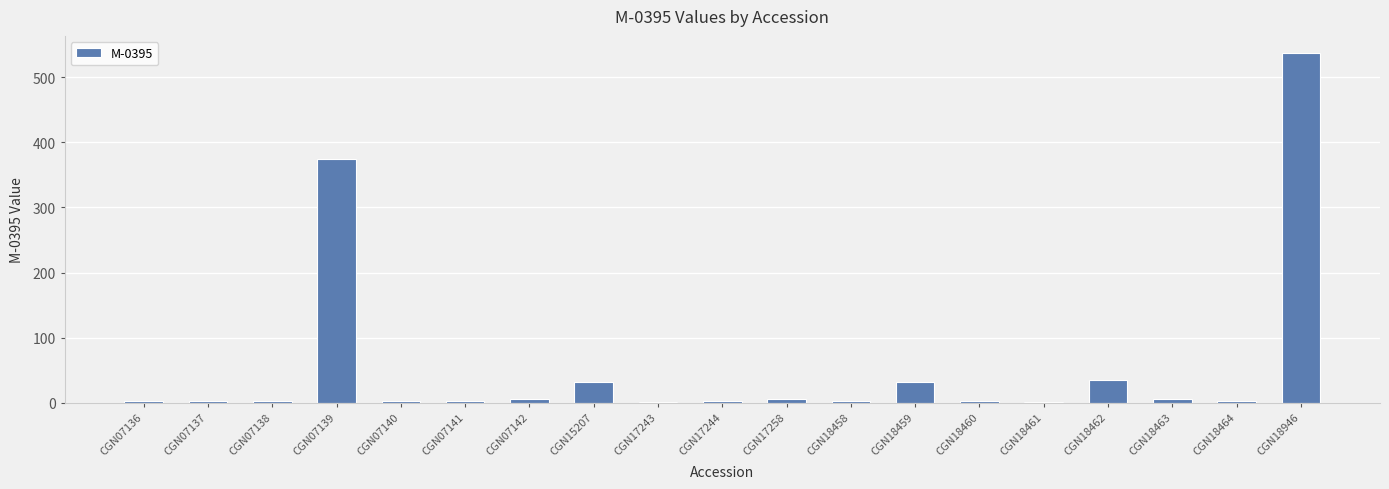

Count the number of data series in this chart.

1